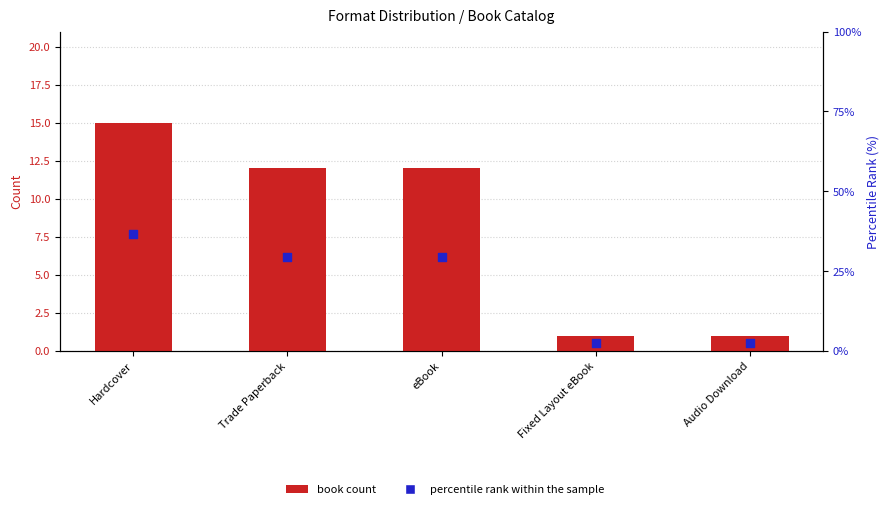

Which series has the largest total across all categories?

percentile rank within sample